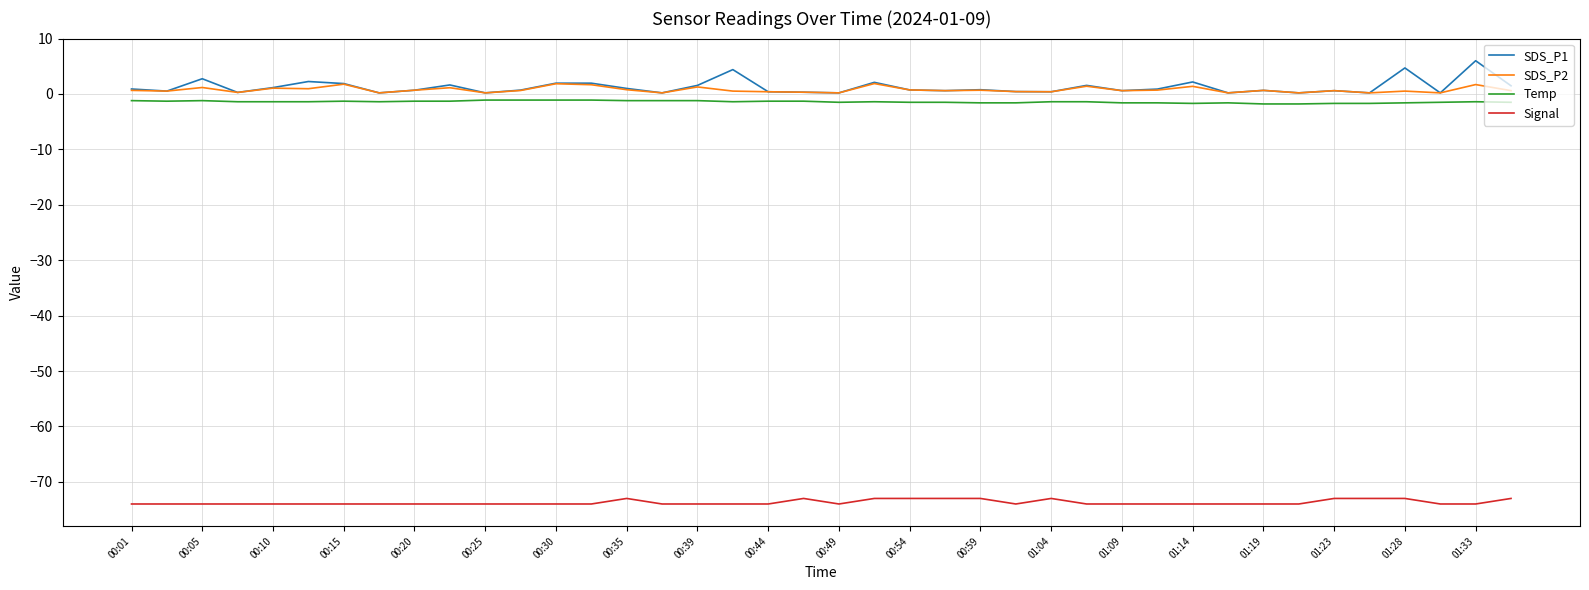

Which series has the widest spread of values?

SDS_P1